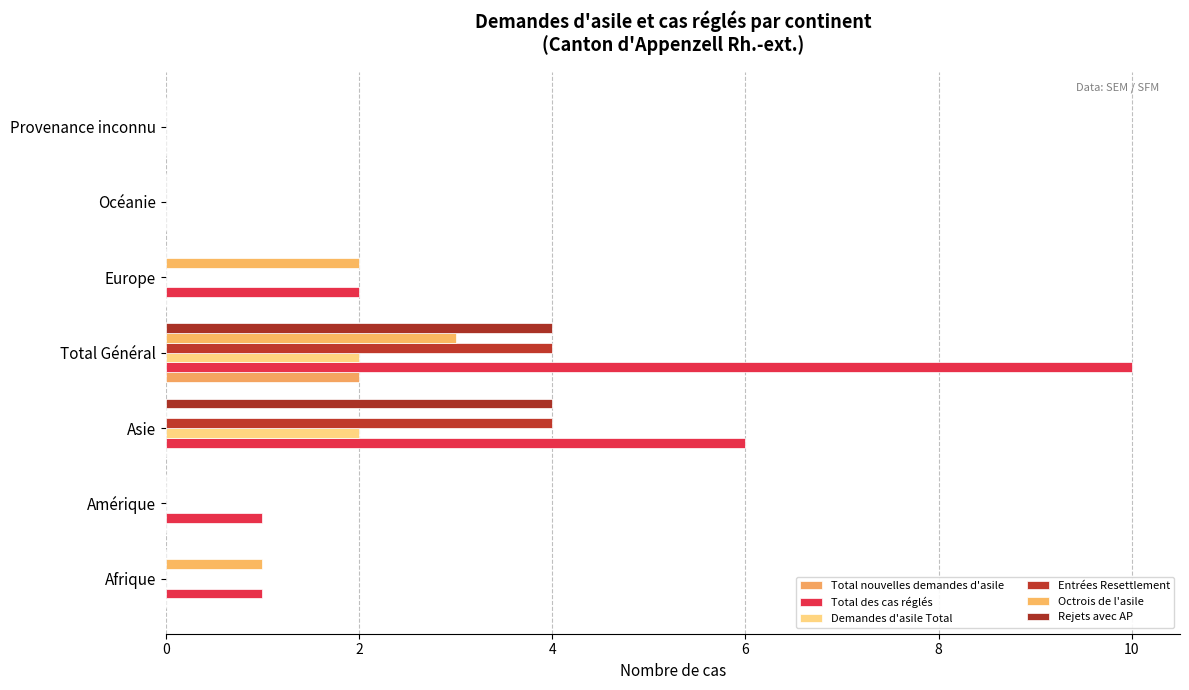

What is the sum of all Octrois de l'asile values?

6